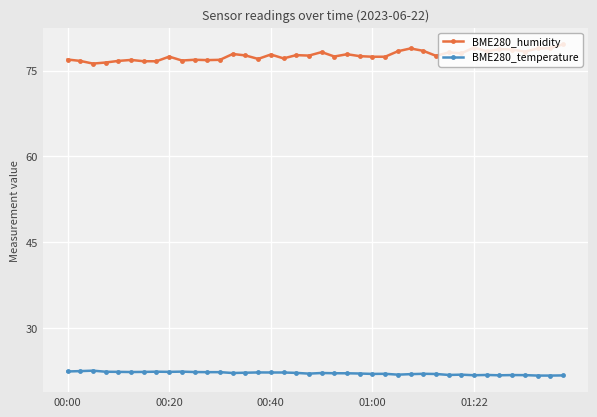

What is the average value of the BME280_temperature series?

22.1